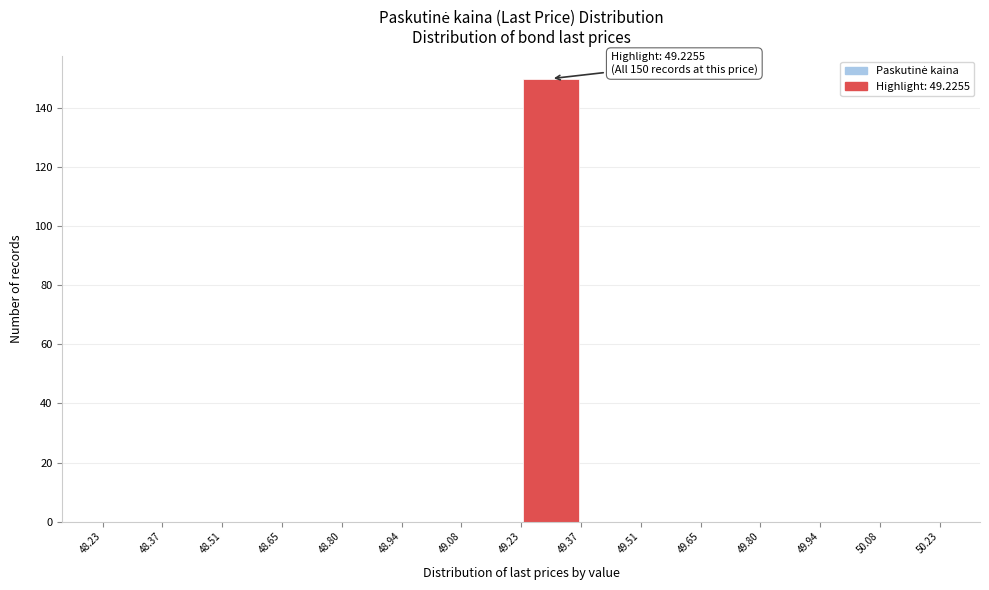

Which range on the x-axis has the tallest bar?

49.23 to 49.37